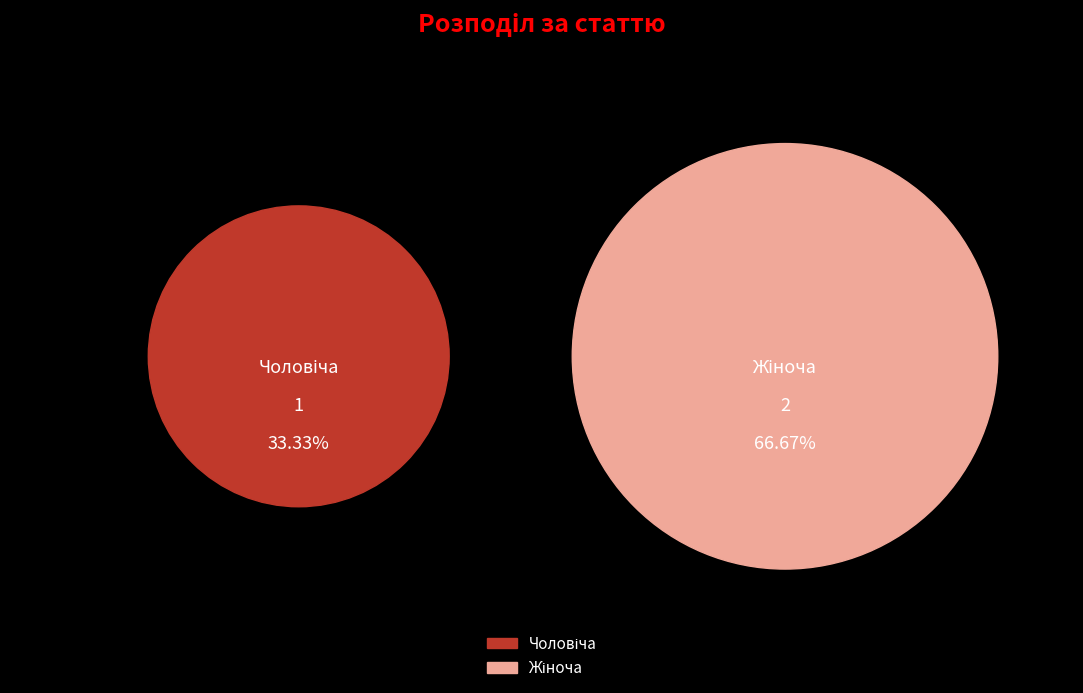

Approximately how many times larger is the value at Жіноча compared to Чоловіча?

2.0